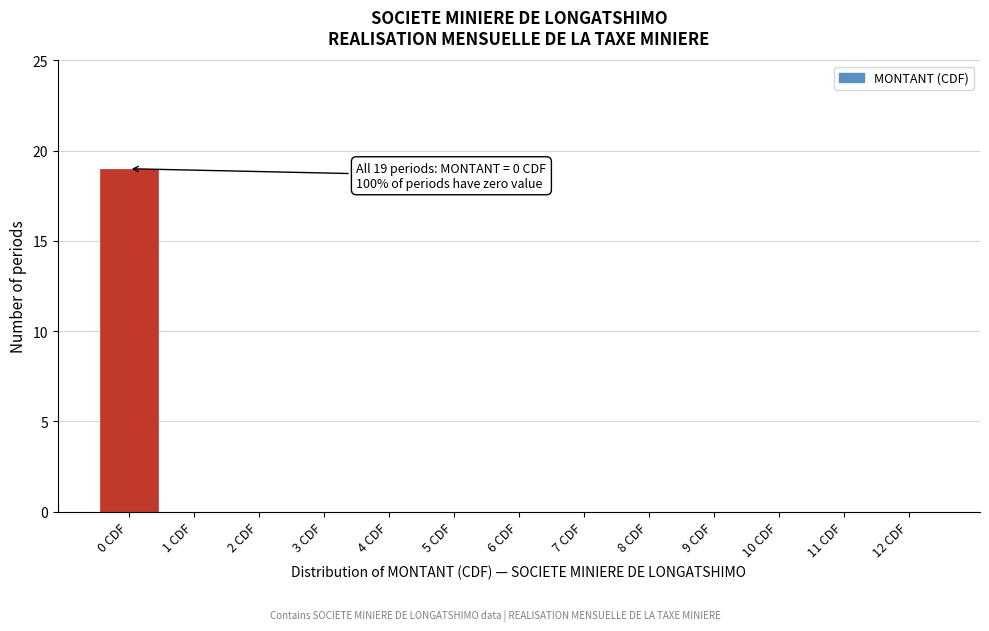

Reading left to right, extract all data points from this chart.

0 CDF=19	1 CDF=0	2 CDF=0	3 CDF=0	4 CDF=0	5 CDF=0	6 CDF=0	7 CDF=0	8 CDF=0	9 CDF=0	10 CDF=0	11 CDF=0	12 CDF=0